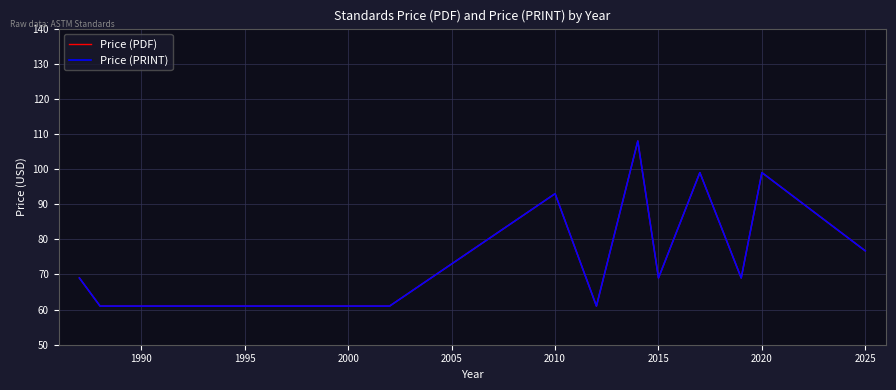

Does the chart display data point markers on the line(s)?

No